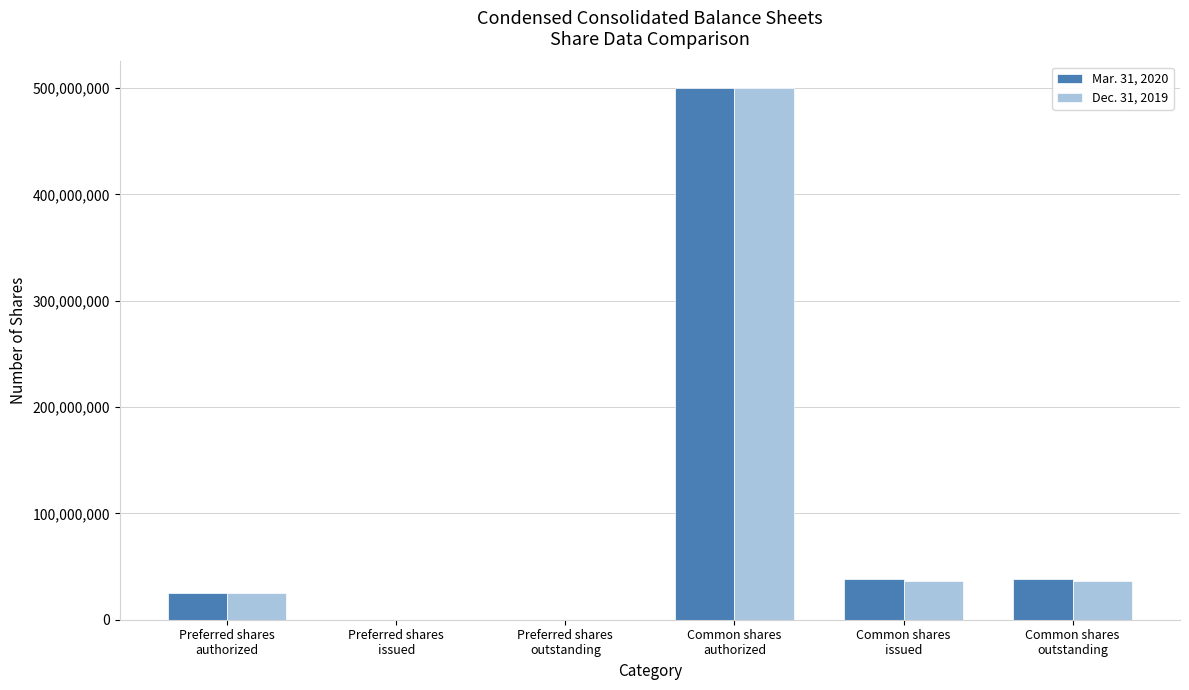

What are all the series names shown in the legend?

Mar. 31, 2020, Dec. 31, 2019